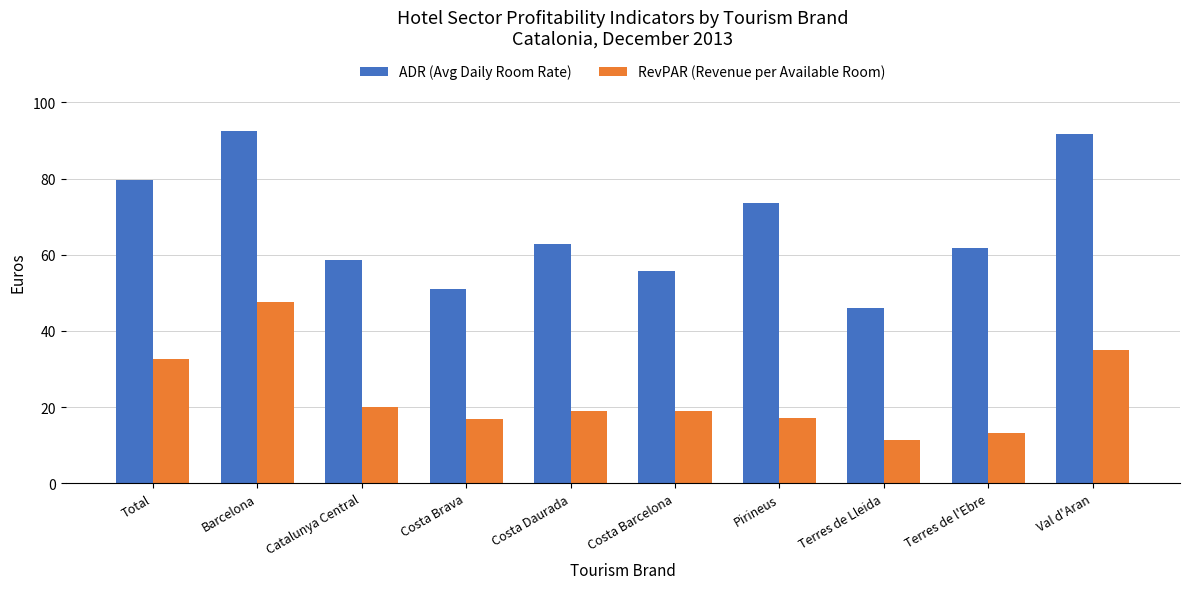

What is the greatest value displayed?

92.5